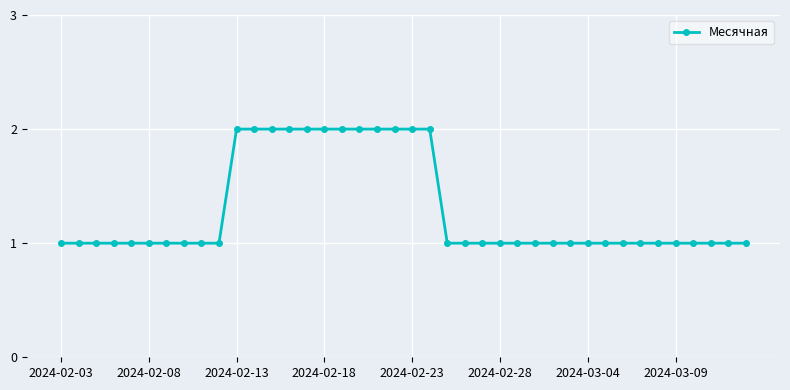

What is the value of the 17th point from the left?

2